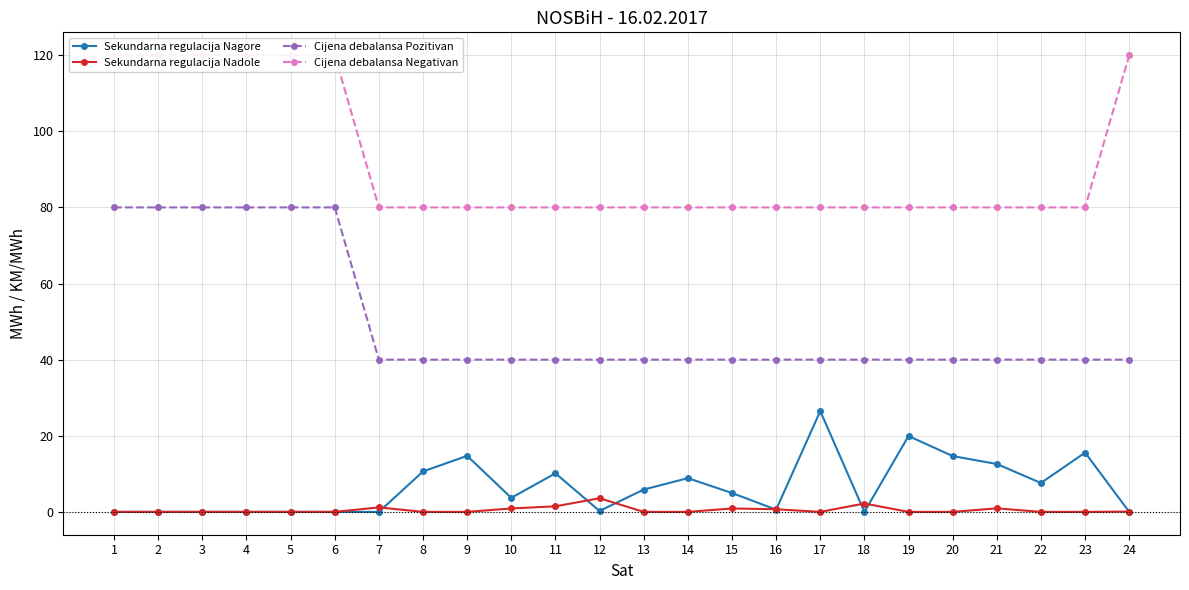

What is the difference between the second highest and minimum values in the Cijena debalansa Pozitivan series?

40.0